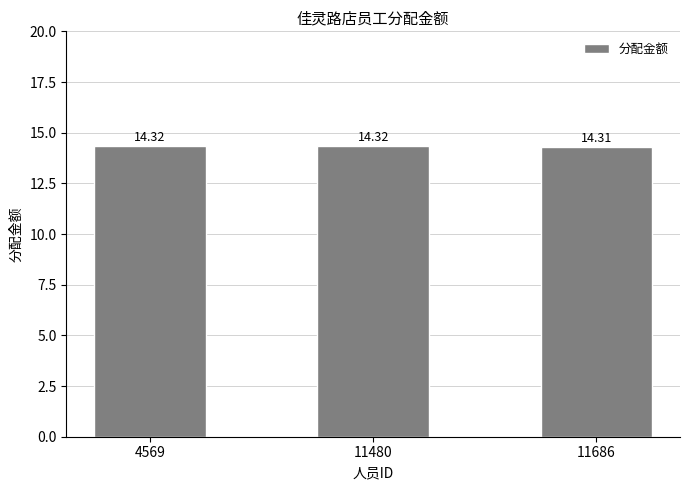

Reading left to right, transcribe all the data shown in this chart.

14.3	14.3	14.3